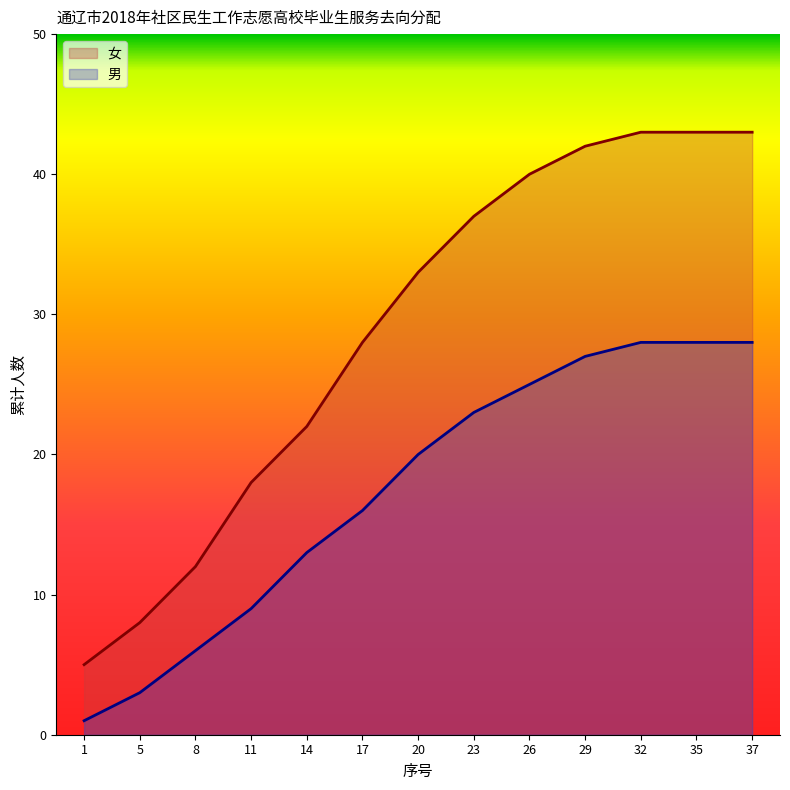

The value of 男 at 35 is 11. True or false?

False